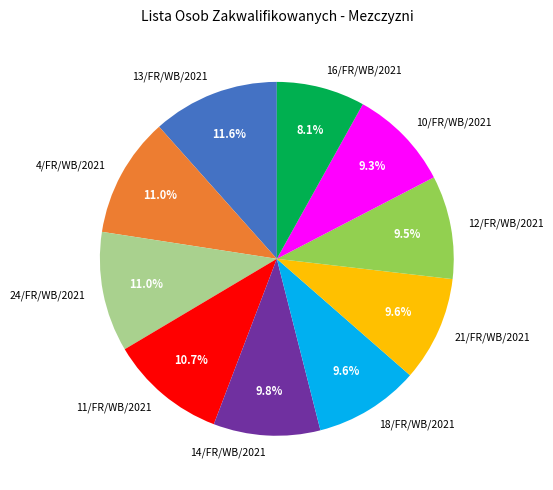

To the nearest percent, what is the average slice percentage?

10%